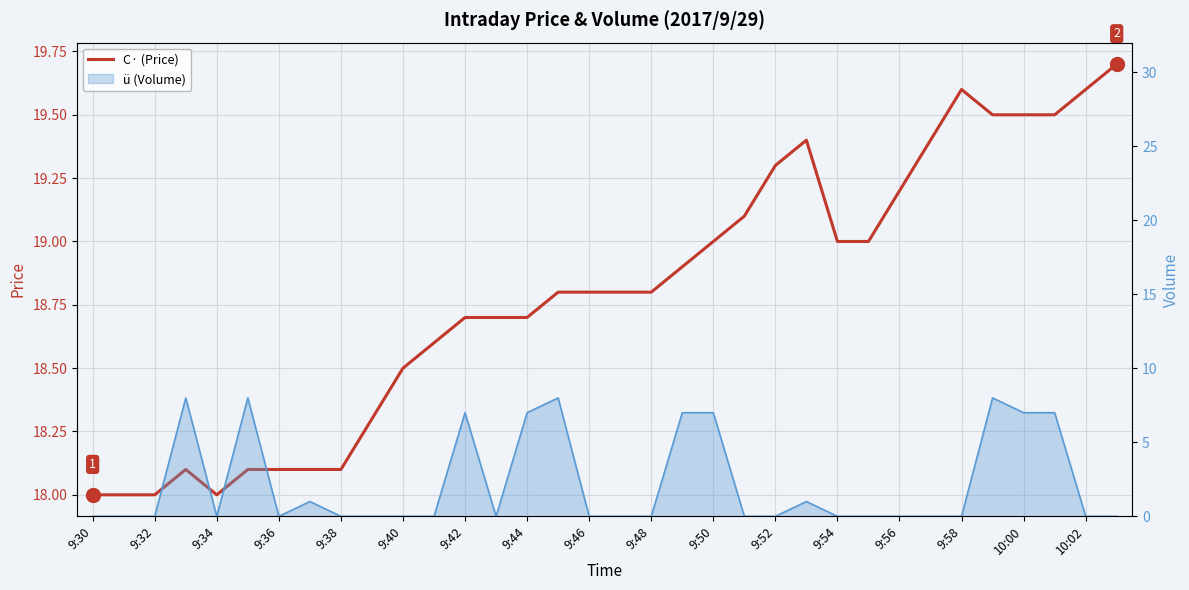

What is the value of the 14th point from the left?

18.7